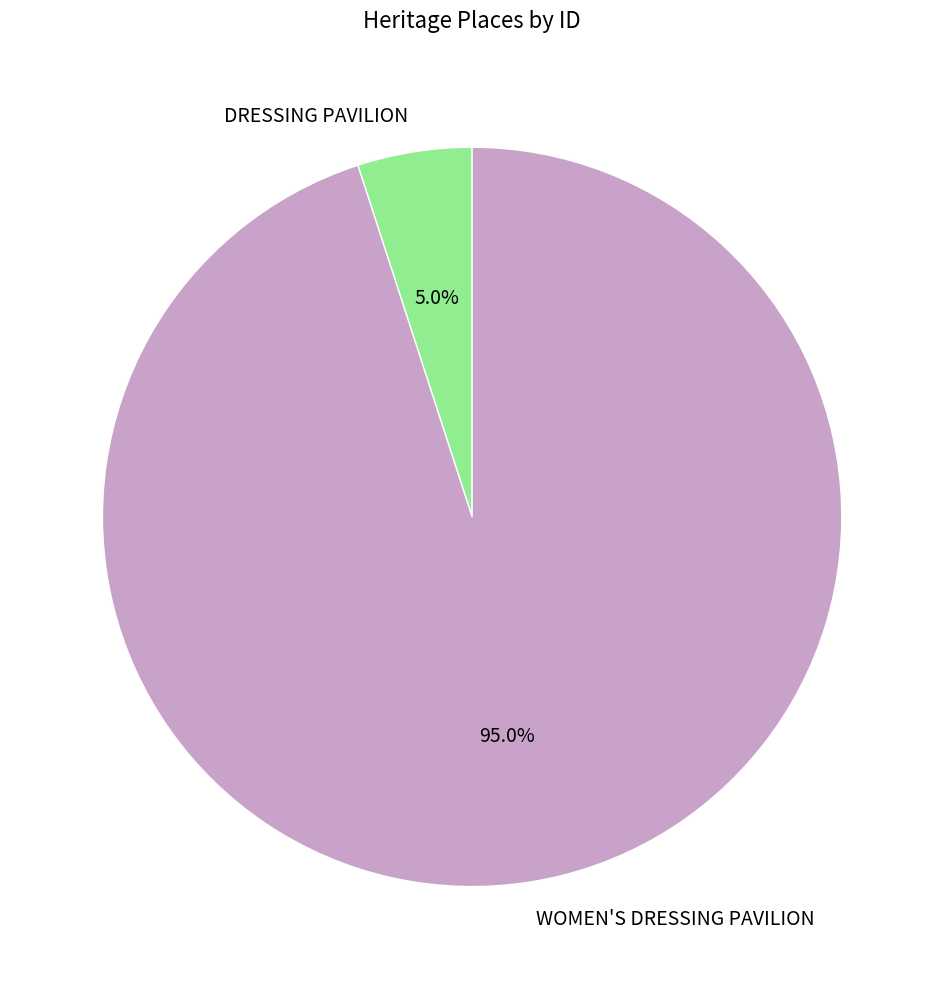

True or false: WOMEN'S DRESSING PAVILION accounts for 95% of the total.

True